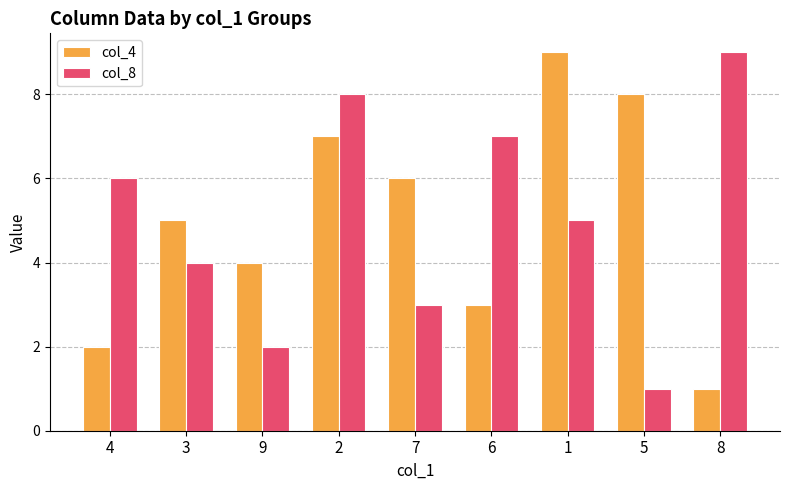

What is the label of the 4th bar from the right?

6